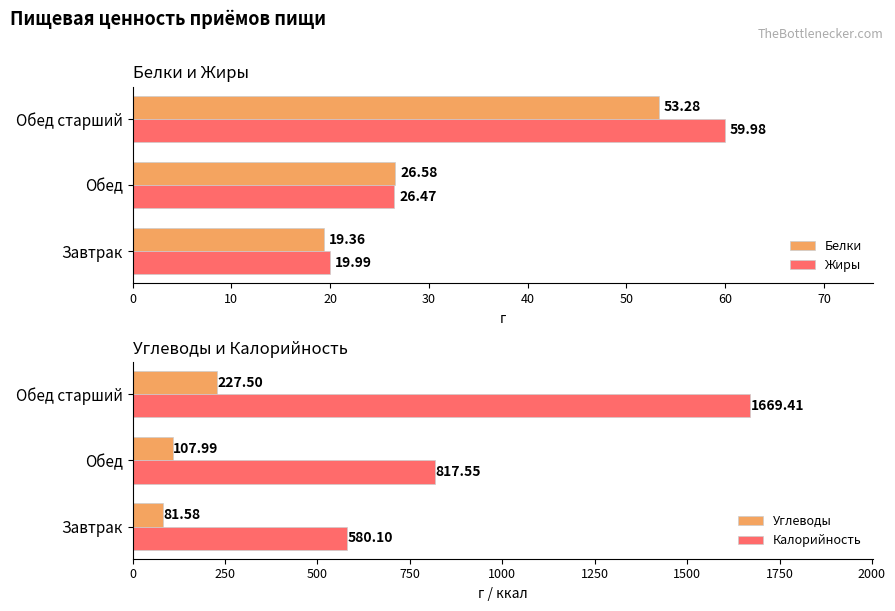

What is the average value of the Калорийность series?

1022.4